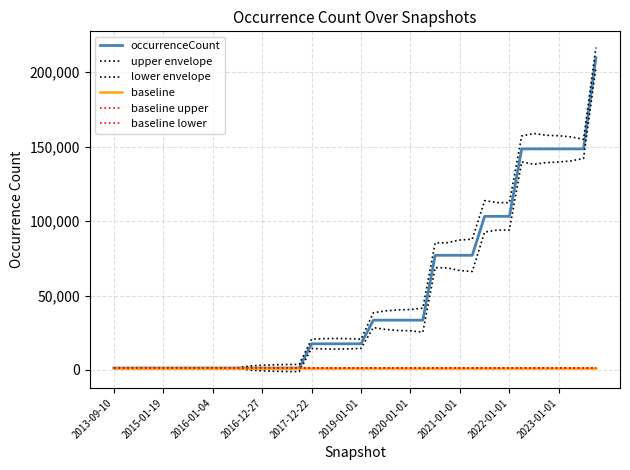

What is the sum of all lower envelope values?

1808802.9